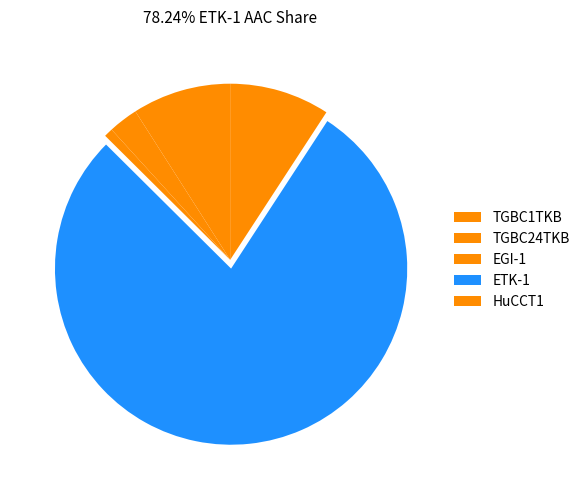

How many segments does this pie chart have?

5